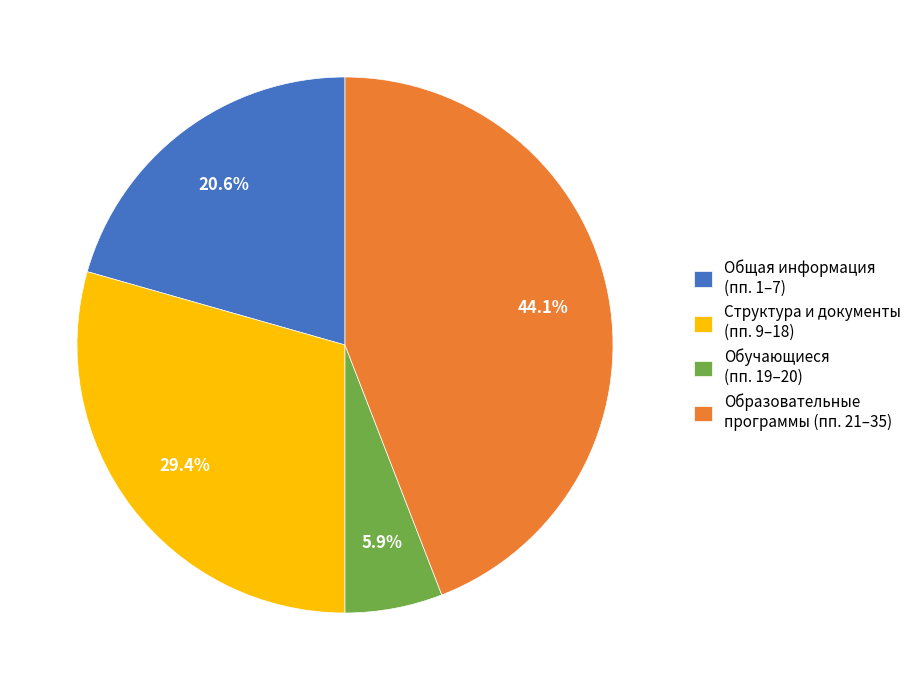

Does Образовательные программы (пп. 21–35) represent more than half of the total?

No